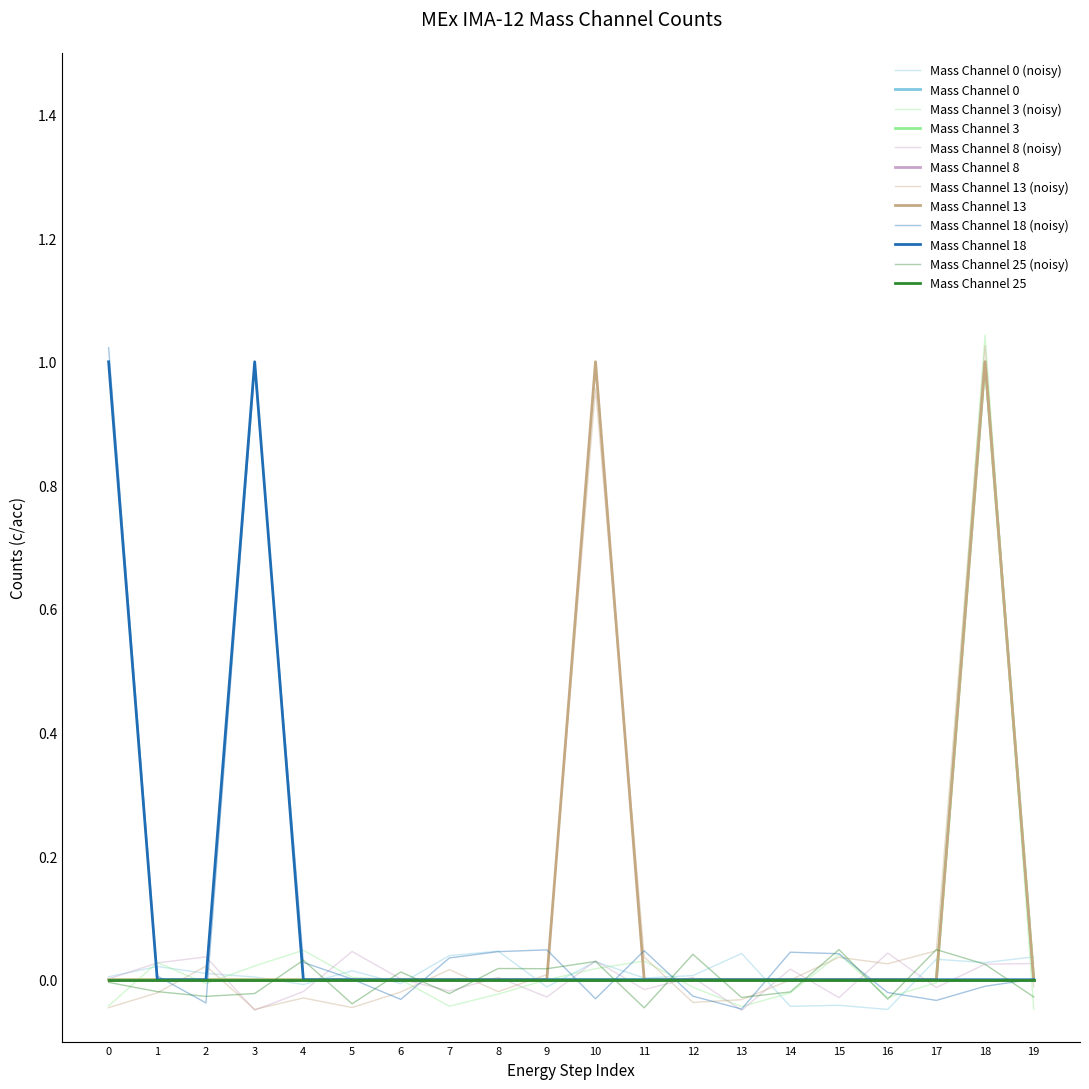

Is the value of Mass Channel 3 at 0 greater than the value of Mass Channel 18 at 12?

No